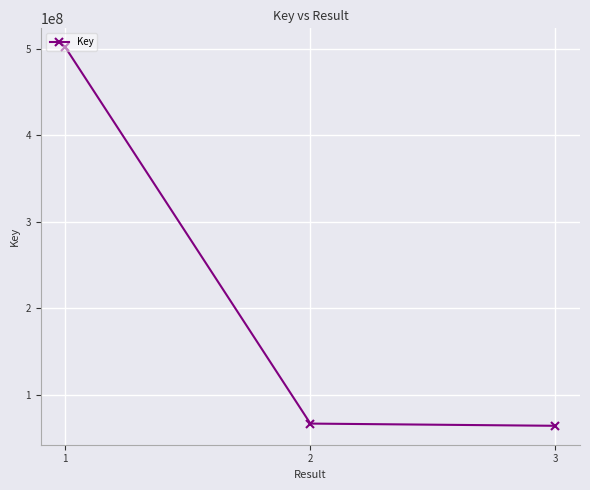

The value at 3 is 32167352. True or false?

False